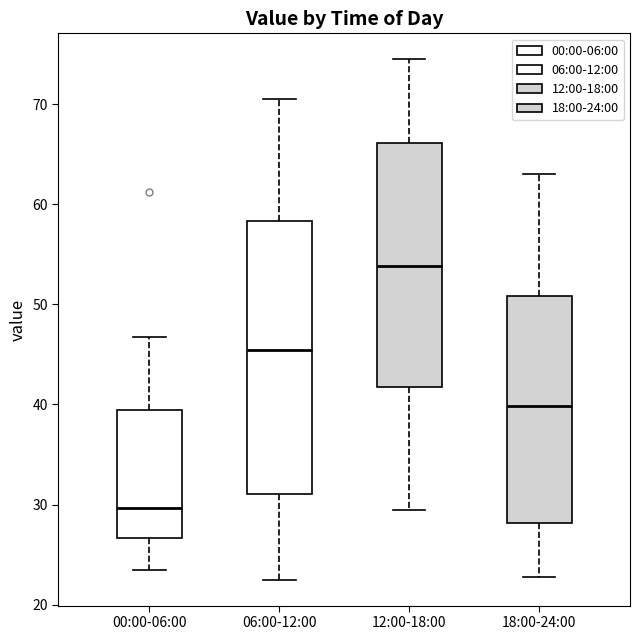

Reading left to right, transcribe this box plot: for each box, give where its median line is, the range the box spans, and where its two whiskers end, as read against the y-axis. The values are not printed on the chart, so give them approximately, as read against the axis.

00:00-06:00: median 30, box 27 to 39, whiskers 24 to 47
06:00-12:00: median 45, box 31 to 58, whiskers 23 to 71
12:00-18:00: median 54, box 42 to 66, whiskers 30 to 75
18:00-24:00: median 40, box 28 to 51, whiskers 23 to 63